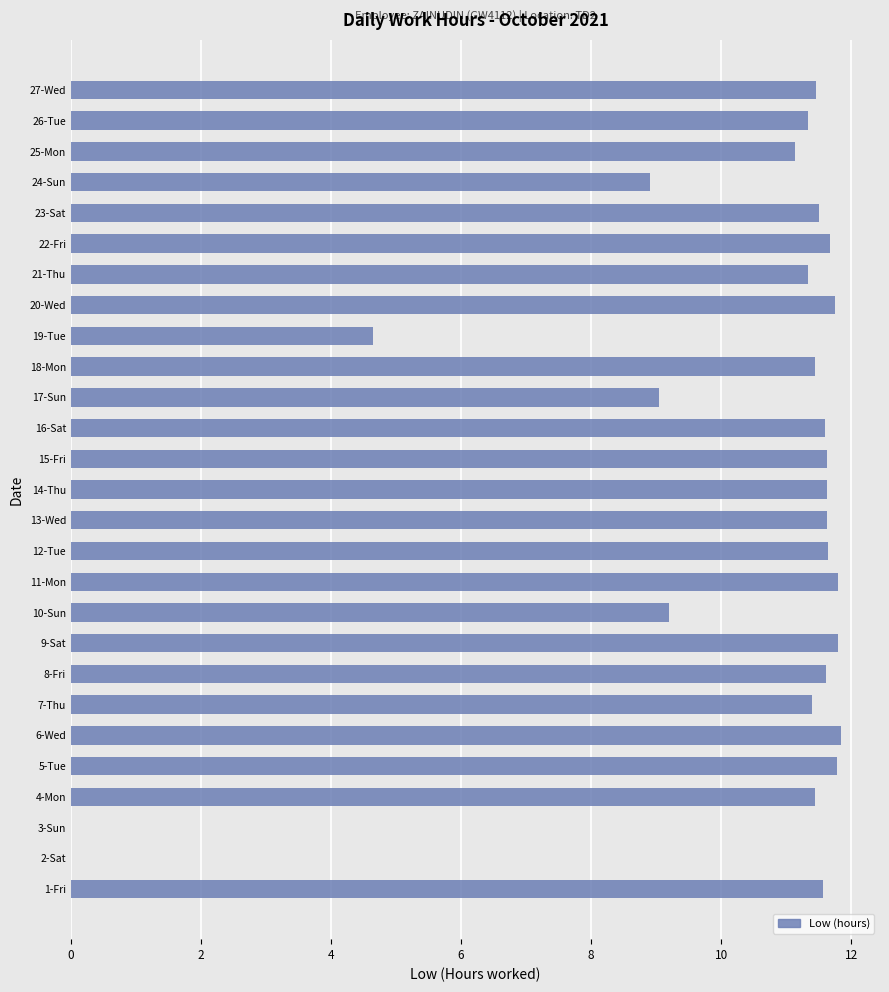

How many values exceed 11?

21